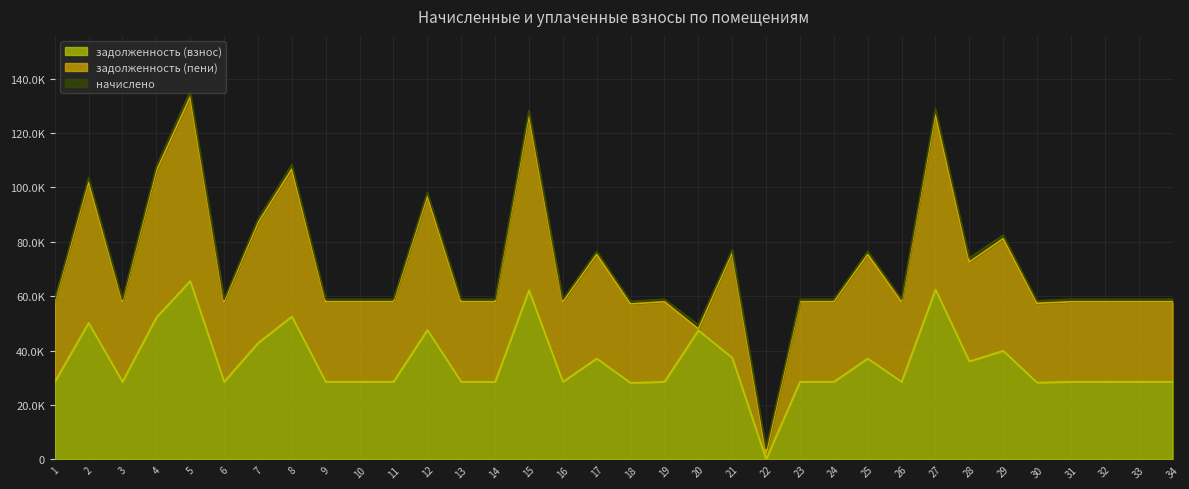

True or false: задолженность (взнос) has more than 1 interior local peaks.

True